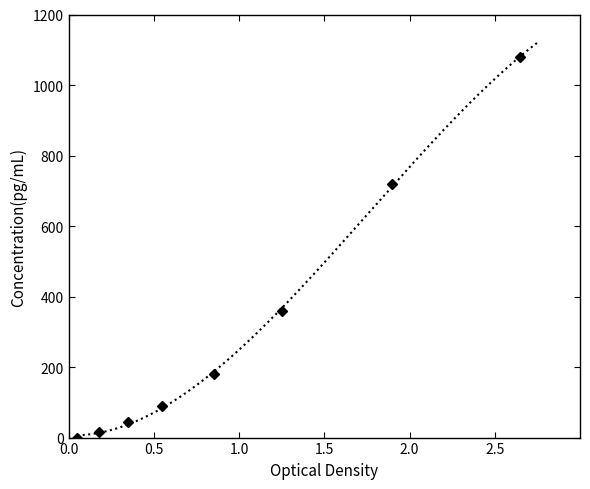

True or false: the data has more than 1 interior local peaks.

False